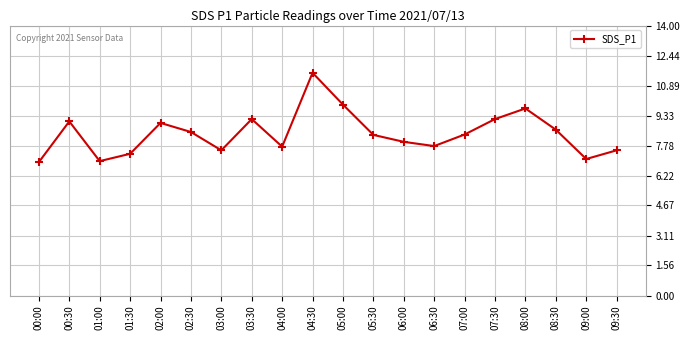

The value at 07:00 is 8.3. True or false?

True